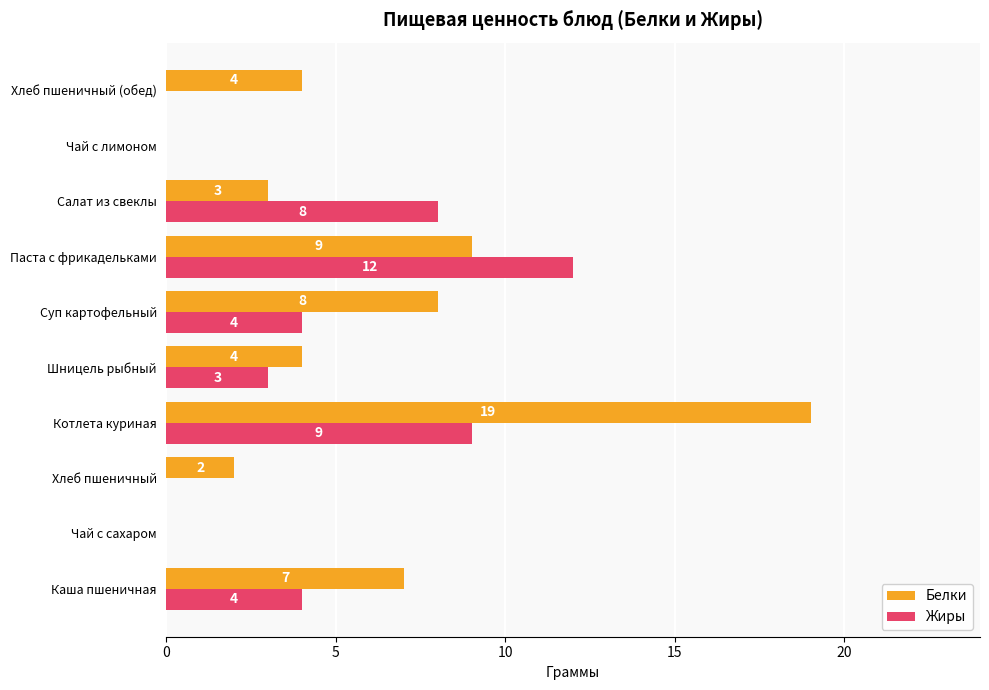

What is the sum of the Белки values at Хлеб пшеничный and Шницель рыбный?

6